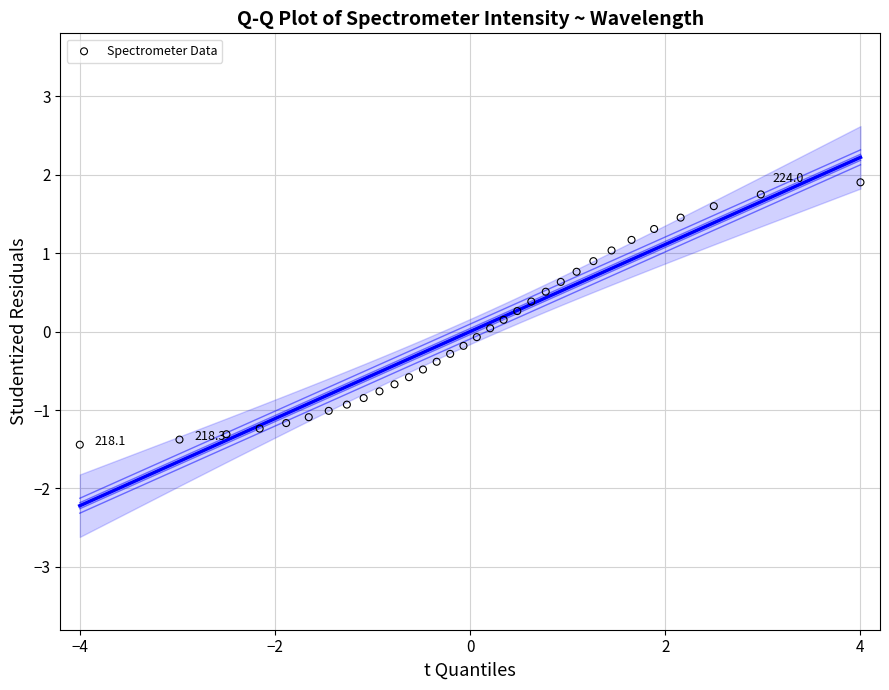

What is the range of X values (max minus min)?

8.0